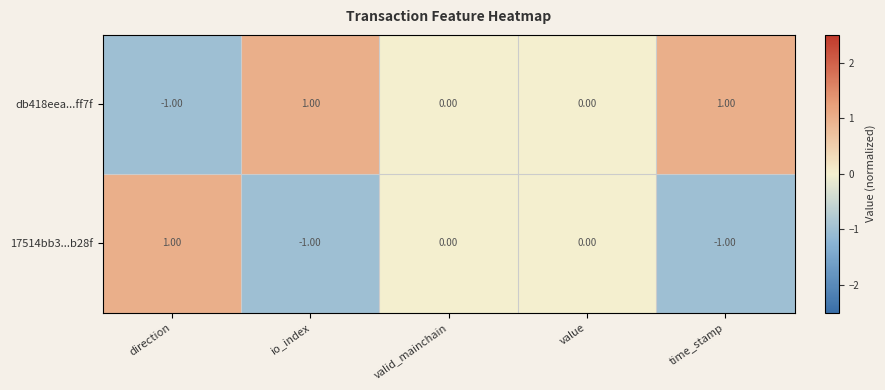

Rank the series at direction from lowest to highest value.

db418eea...ff7f, 17514bb3...b28f